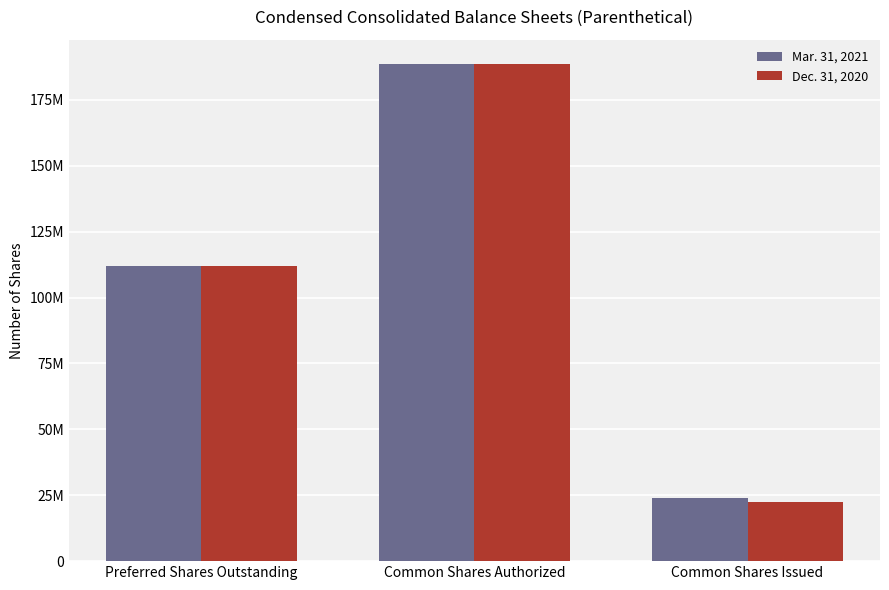

Reading left to right, extract all data points from this chart.

Mar. 31, 2021: 112088065	188400000	24036725
Dec. 31, 2020: 112088065	188400000	22314685